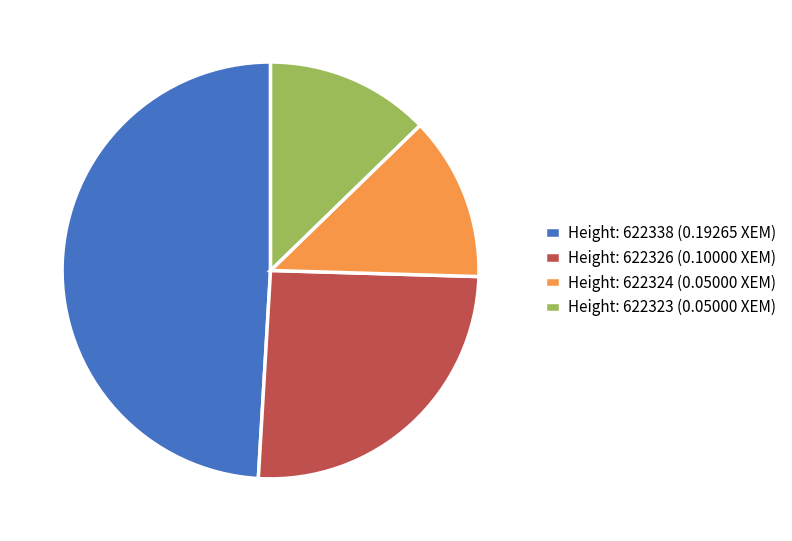

Which slice is the largest?

Height: 622338 (0.19265 XEM)